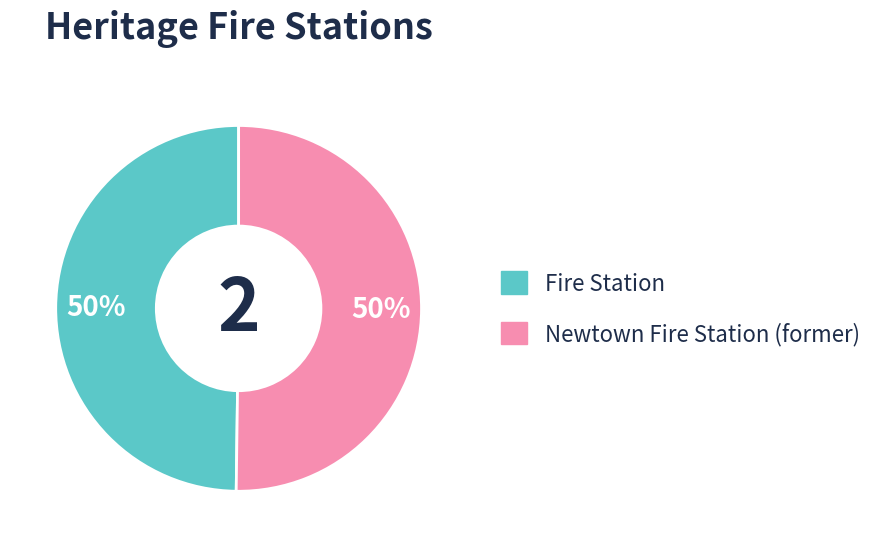

The Fire Station slice represents 50% of the pie. True or false?

True